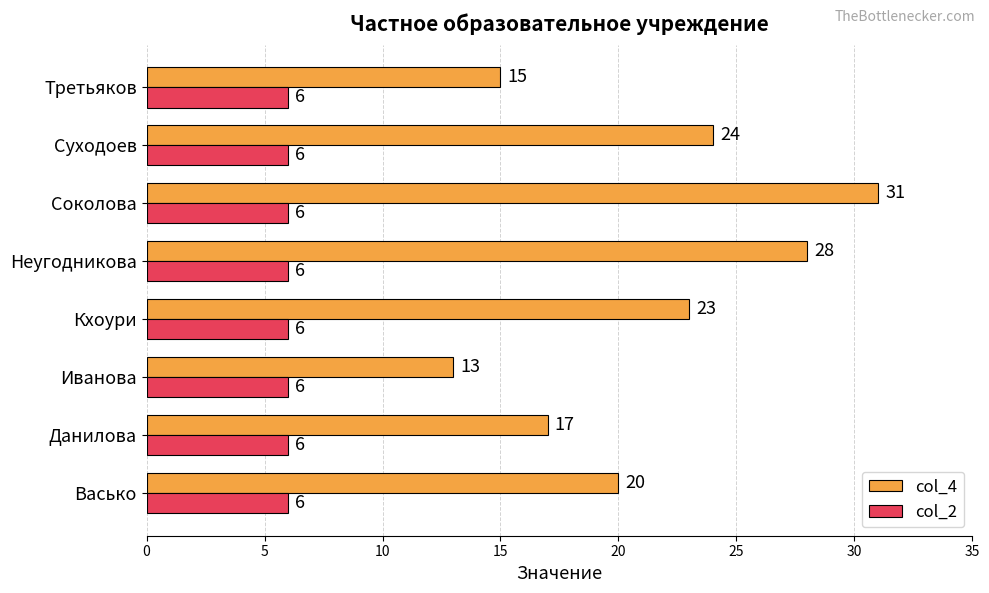

Rank the series by their maximum value, from lowest to highest.

col_2, col_4